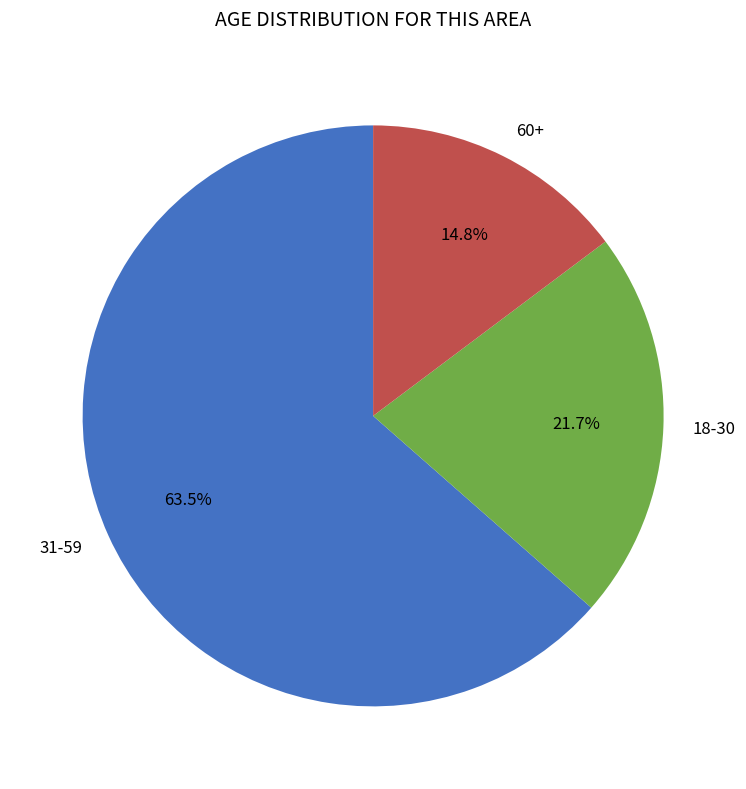

Rank the categories by value from highest to lowest.

31-59, 18-30, 60+